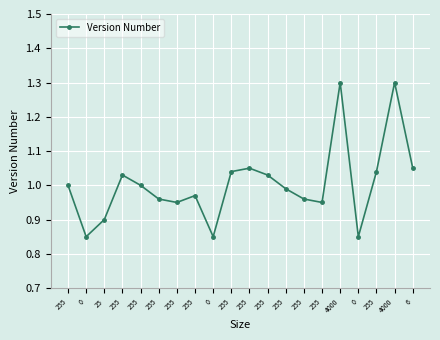

True or false: the data shows 1.6 at 255.

False